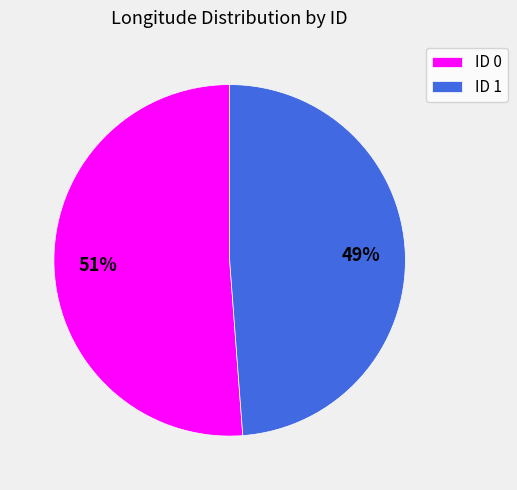

To the nearest percent, what percentage of the pie is ID 1?

49%